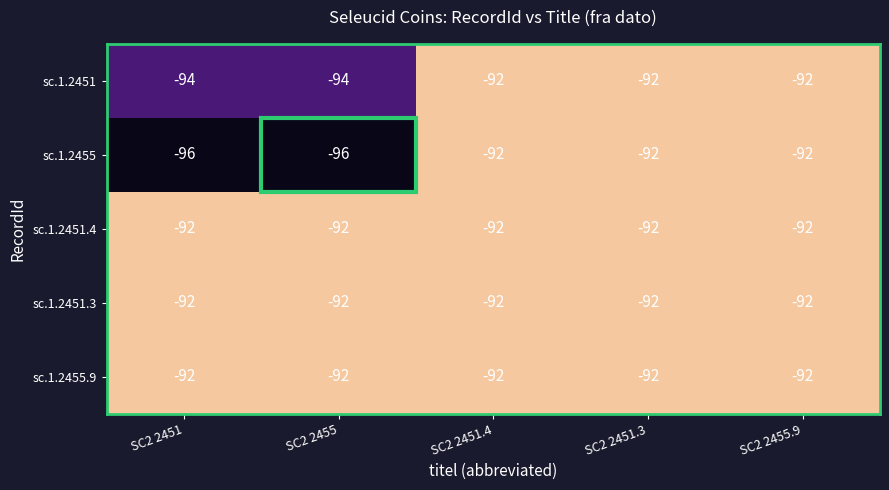

At which label is sc.1.2451.3 closest to -92?

SC2 2451